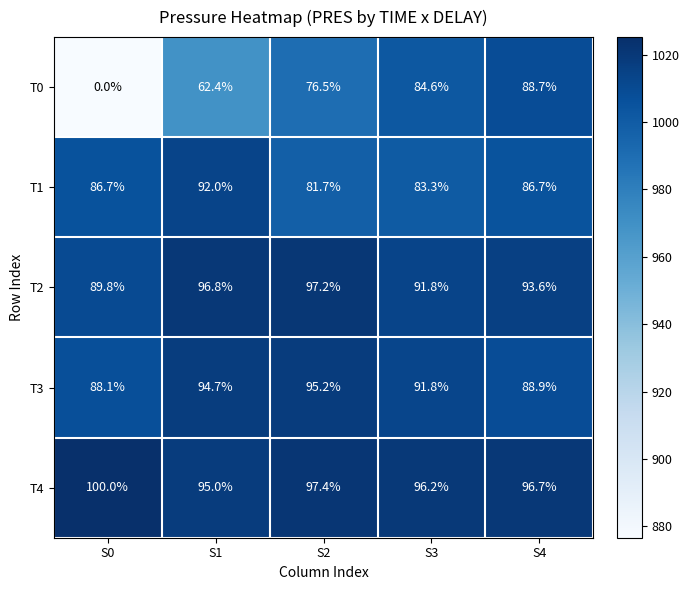

What is the difference between the second highest and second lowest values in the T0 series?

22.2